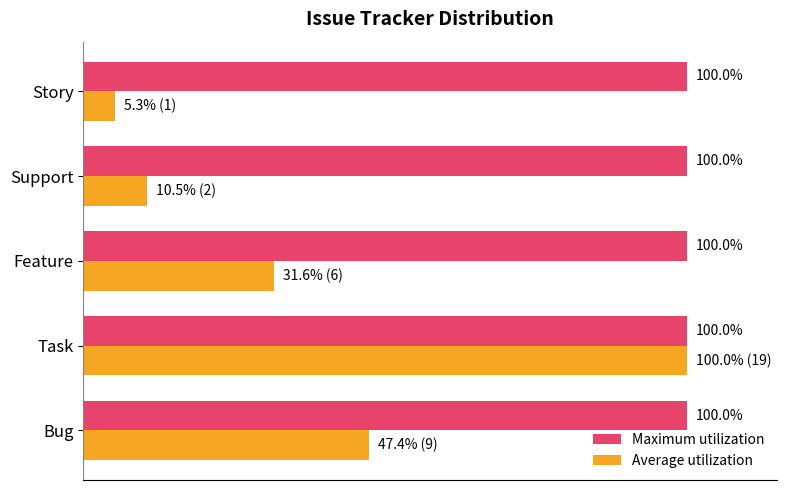

Is the value of Maximum utilization at Support greater than the value of Average utilization at Feature?

Yes